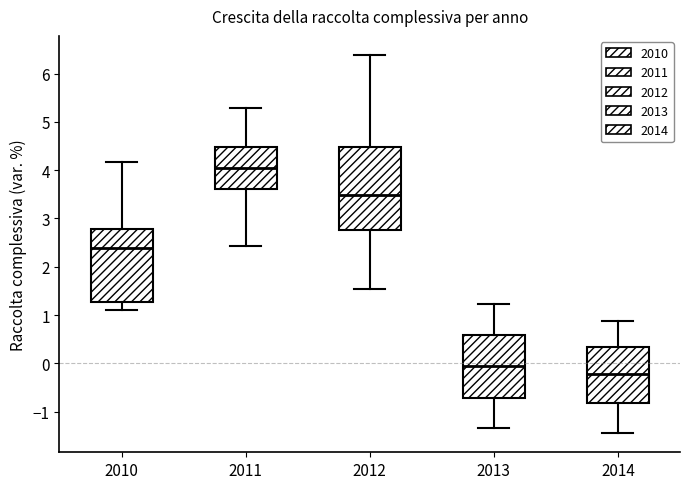

Reading left to right, read every box against the y-axis: the position of its median line, the range the box covers, and the ends of its whiskers. The values are not printed on the chart, so give them approximately, as read against the axis.

2010: median 2.4, box 1.3 to 2.8, whiskers 1.1 to 4.2
2011: median 4.0, box 3.6 to 4.5, whiskers 2.4 to 5.3
2012: median 3.5, box 2.8 to 4.5, whiskers 1.5 to 6.4
2013: median -0.1, box -0.7 to 0.6, whiskers -1.3 to 1.2
2014: median -0.2, box -0.8 to 0.3, whiskers -1.4 to 0.9